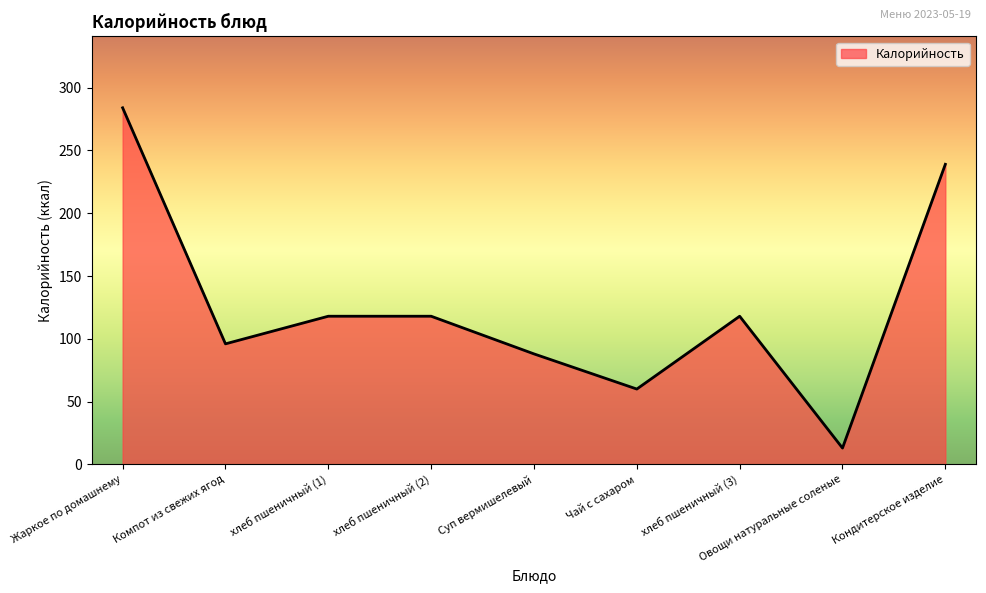

What is the difference between the second highest and second lowest values?

179